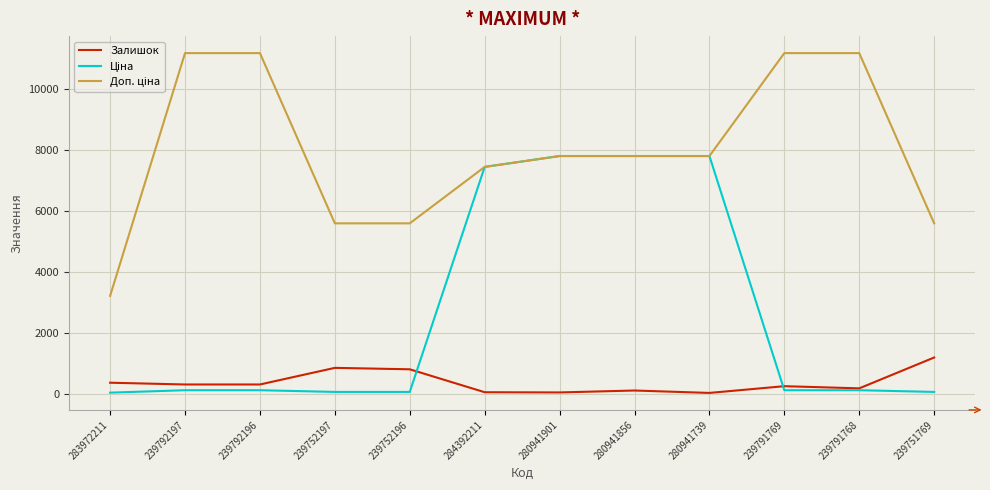

The value of Ціна at 239792196 is 111.7. True or false?

True